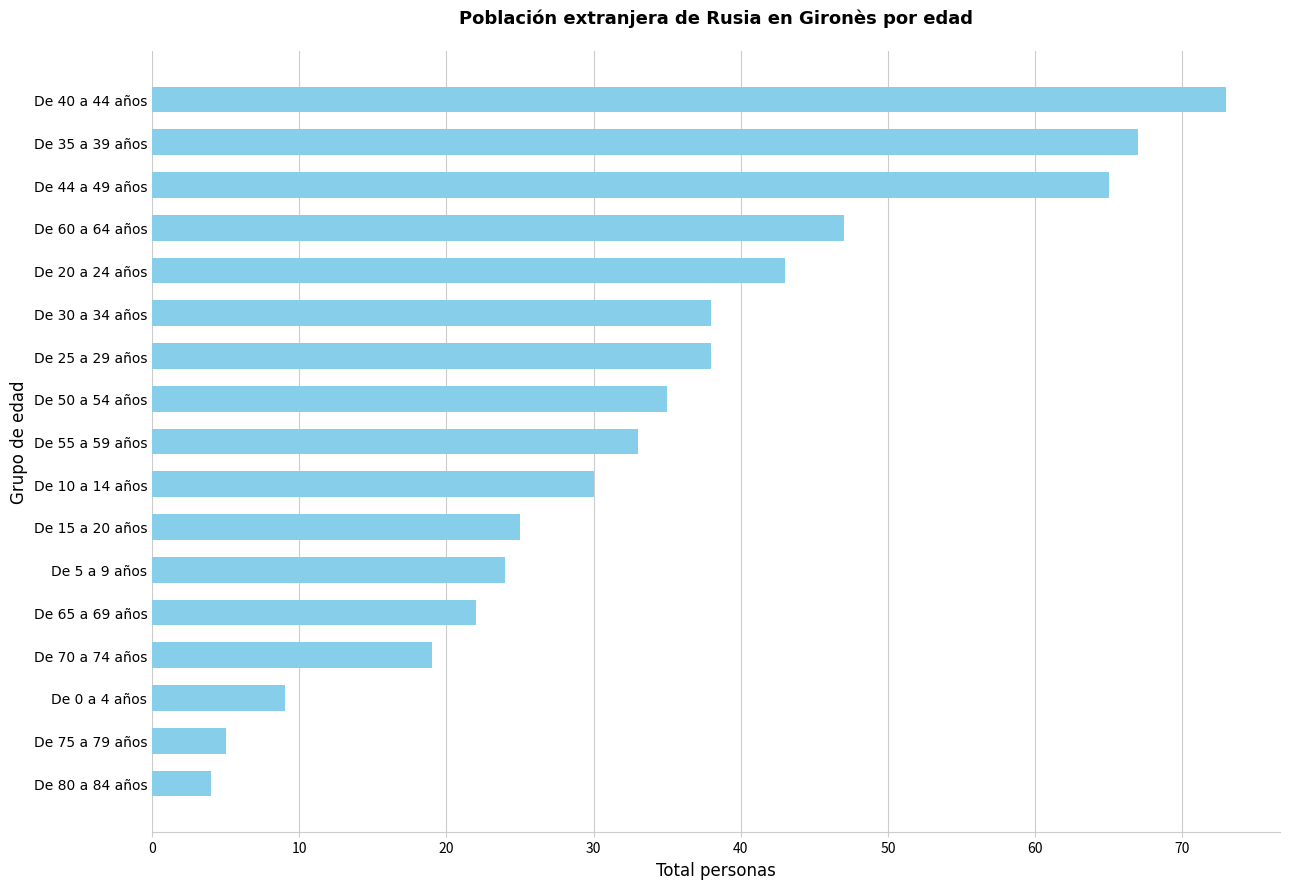

How many bars are there in total?

17